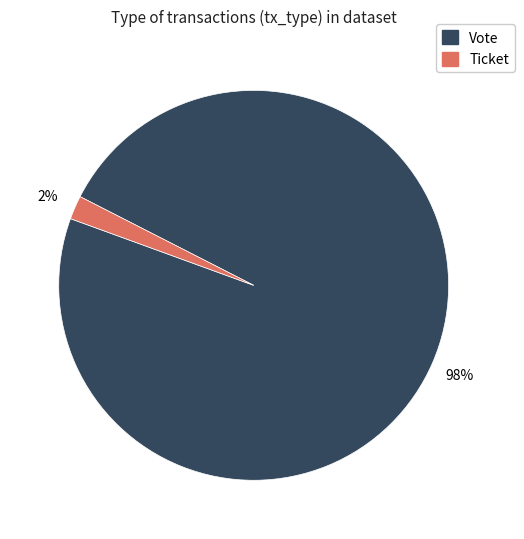

To the nearest percent, what portion does Vote represent?

98%